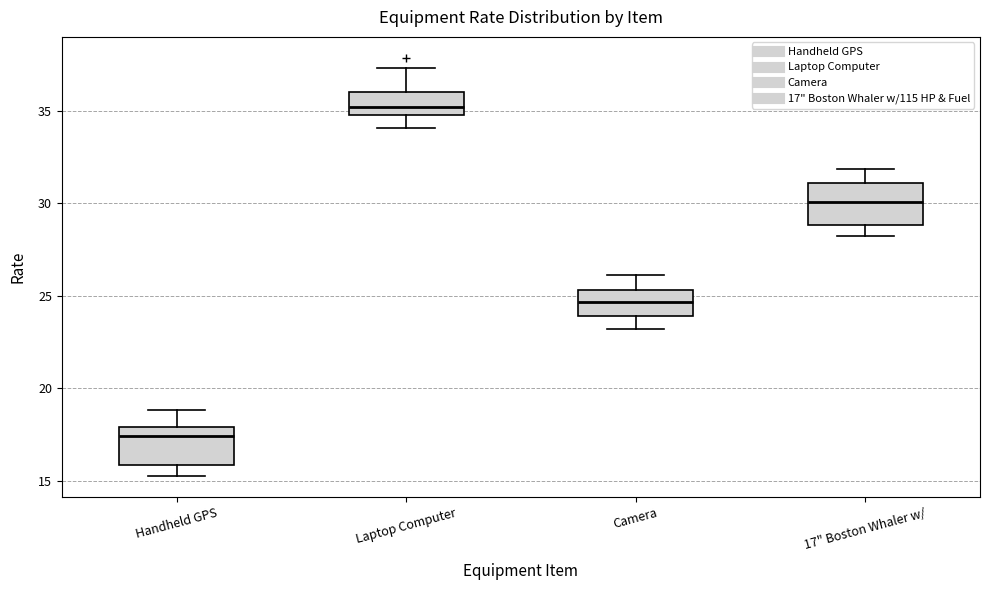

Which box's median line is the highest?

Laptop Computer